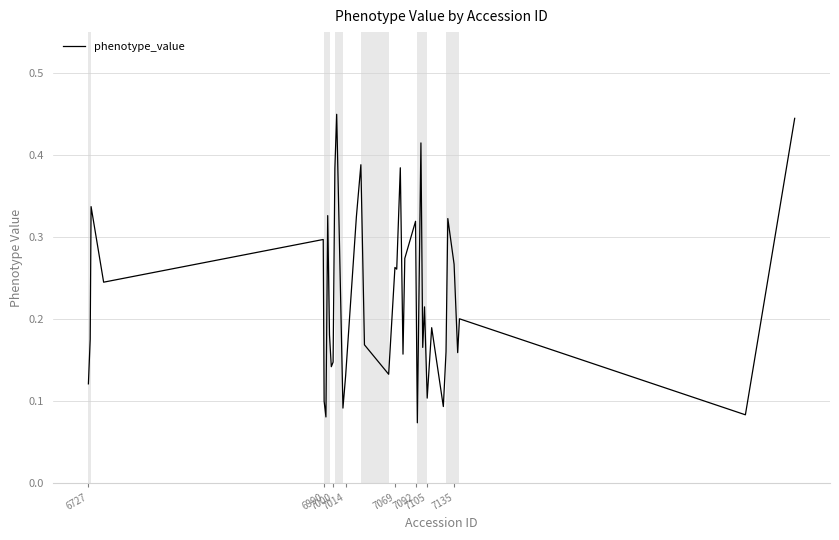

Does the chart have visible grid lines?

Yes